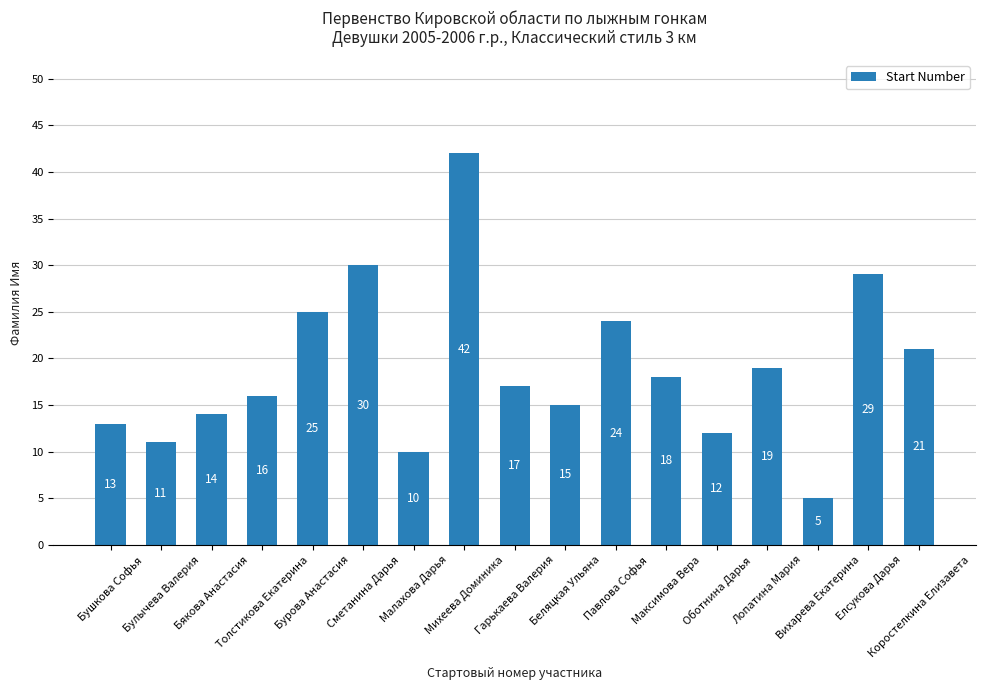

What is the change in value from Булычева Валерия to Толстикова Екатерина?

+5